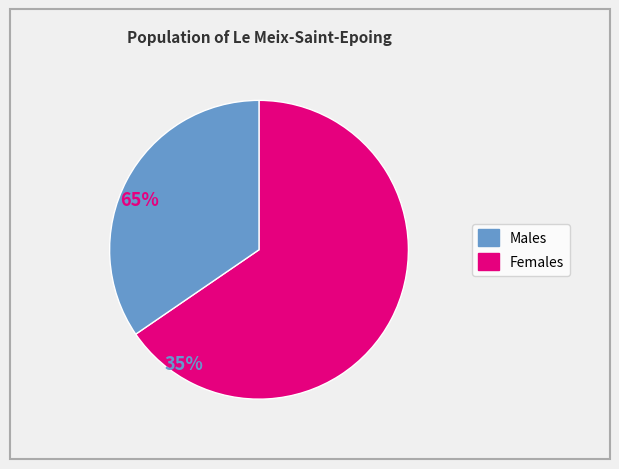

Is there any slice that represents more than half of the pie?

Yes